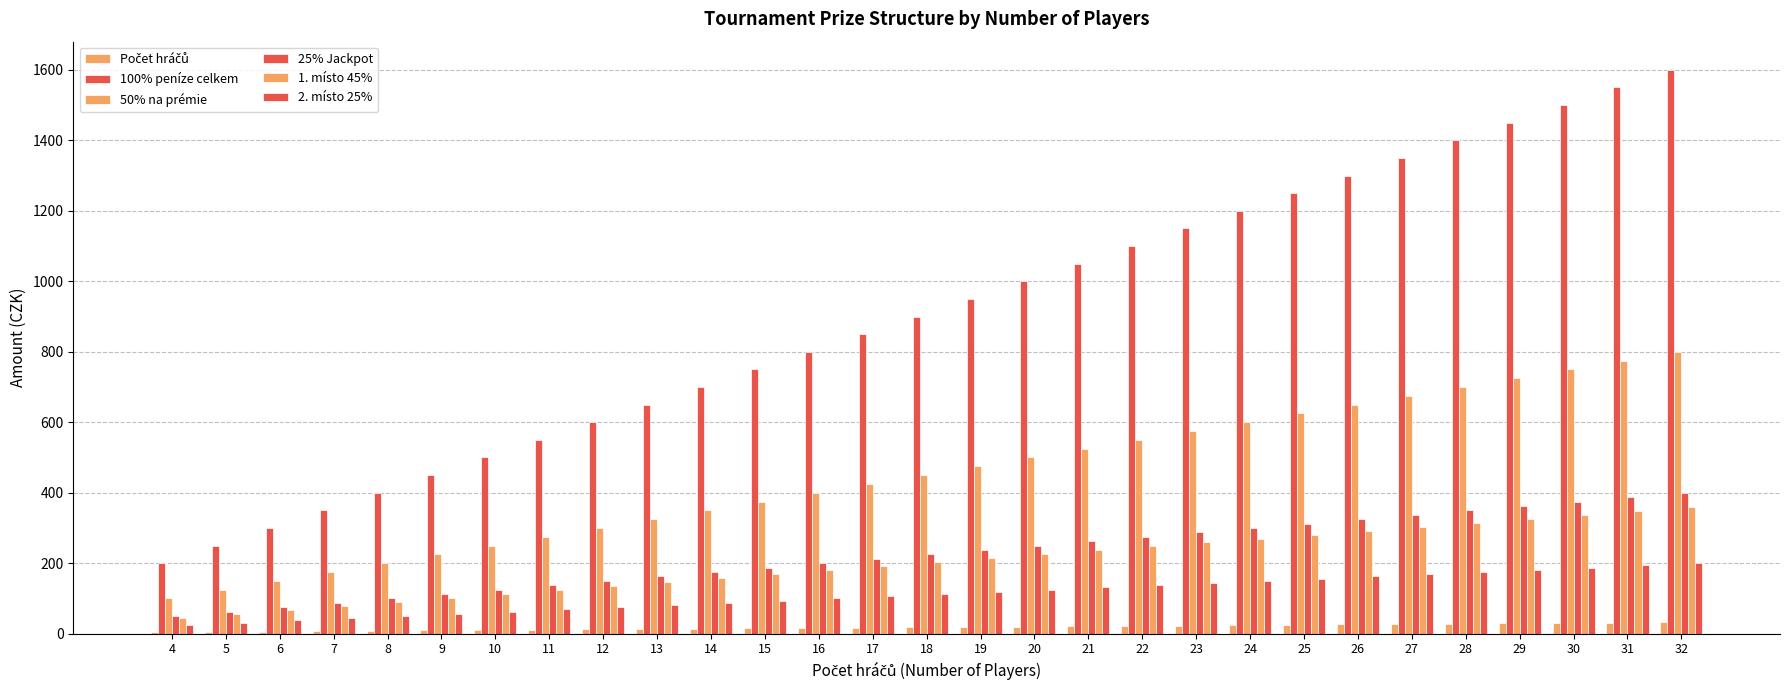

What is the difference between the maximum and minimum values in the 2. místo 25% series?

175.0